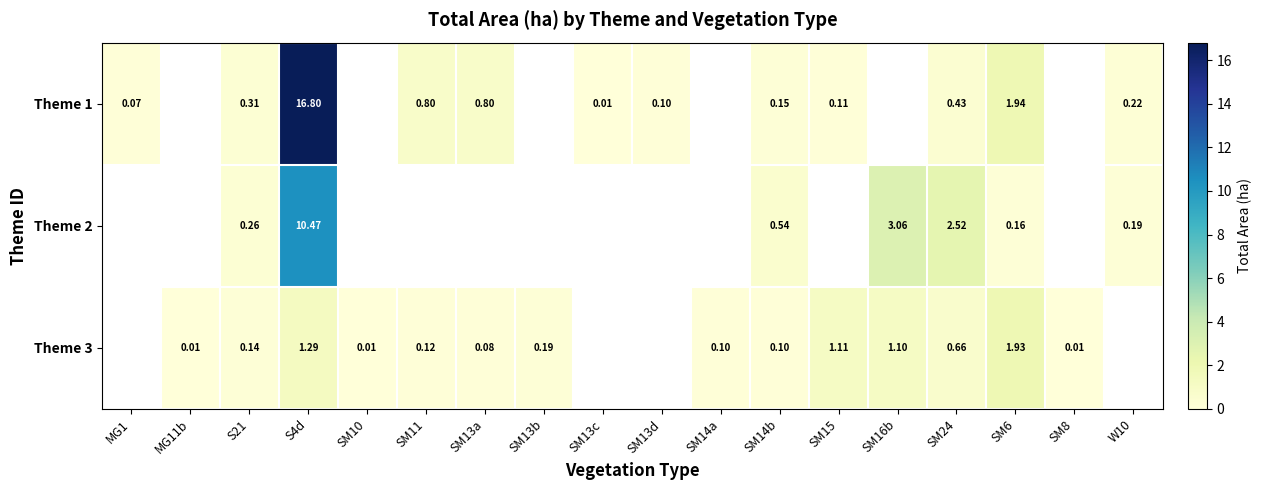

Is it true that Theme 3 equals 0.1 at SM13a?

True